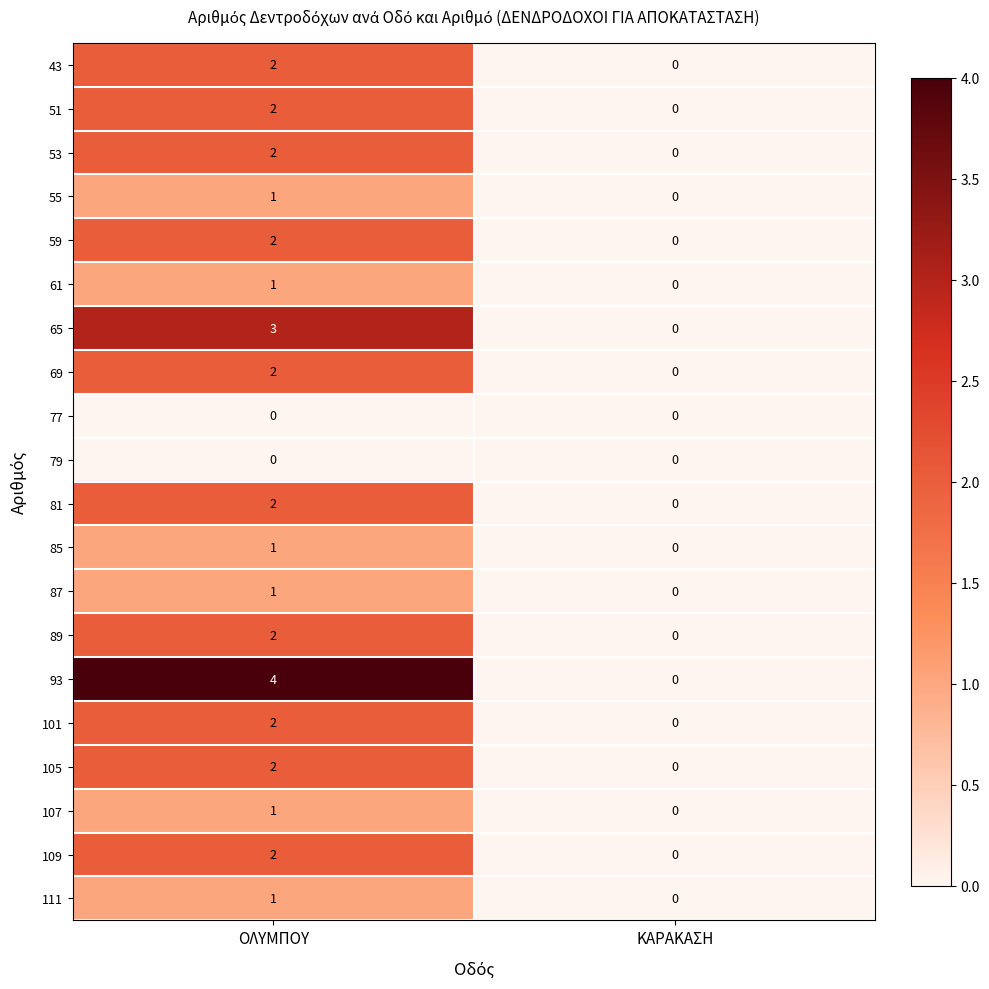

Which category has the highest value in the 85 series?

ΟΛΥΜΠΟΥ